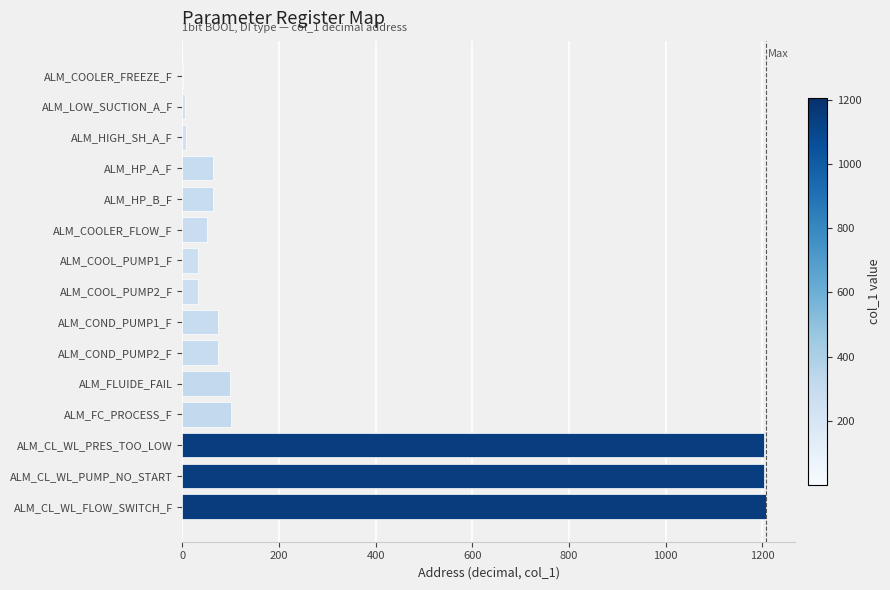

True or false: the data shows 1207 at ALM_CL_WL_FLOW_SWITCH_F.

True